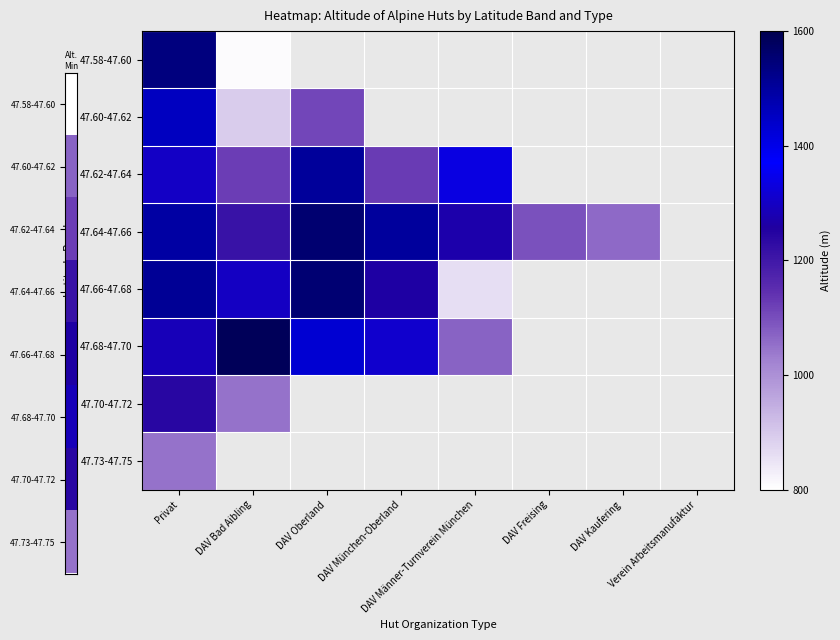

What is the greatest value displayed?

1585.0